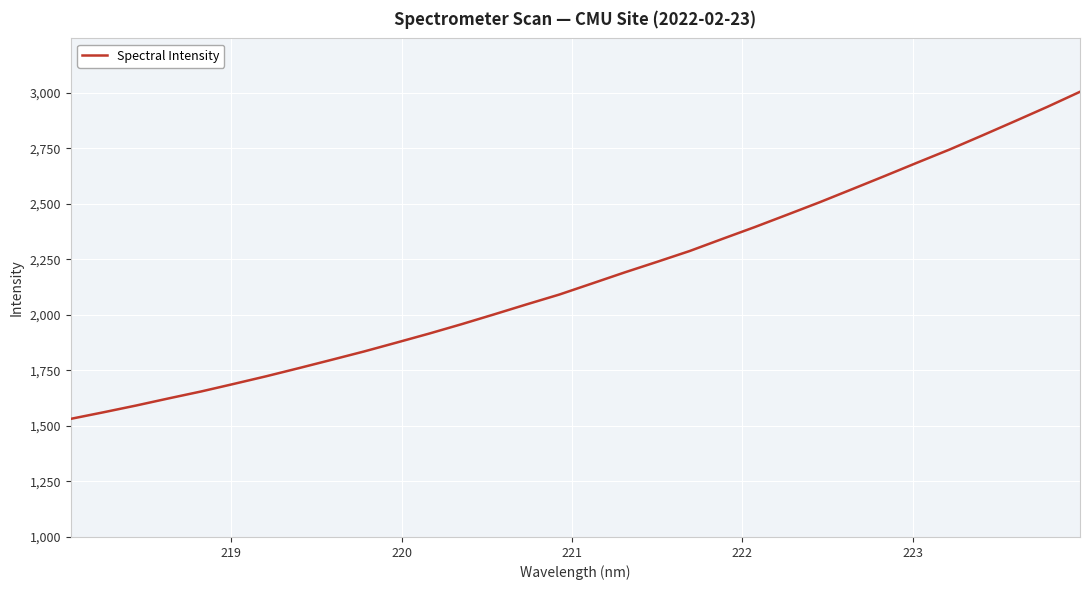

What is the greatest value displayed?

3004.4